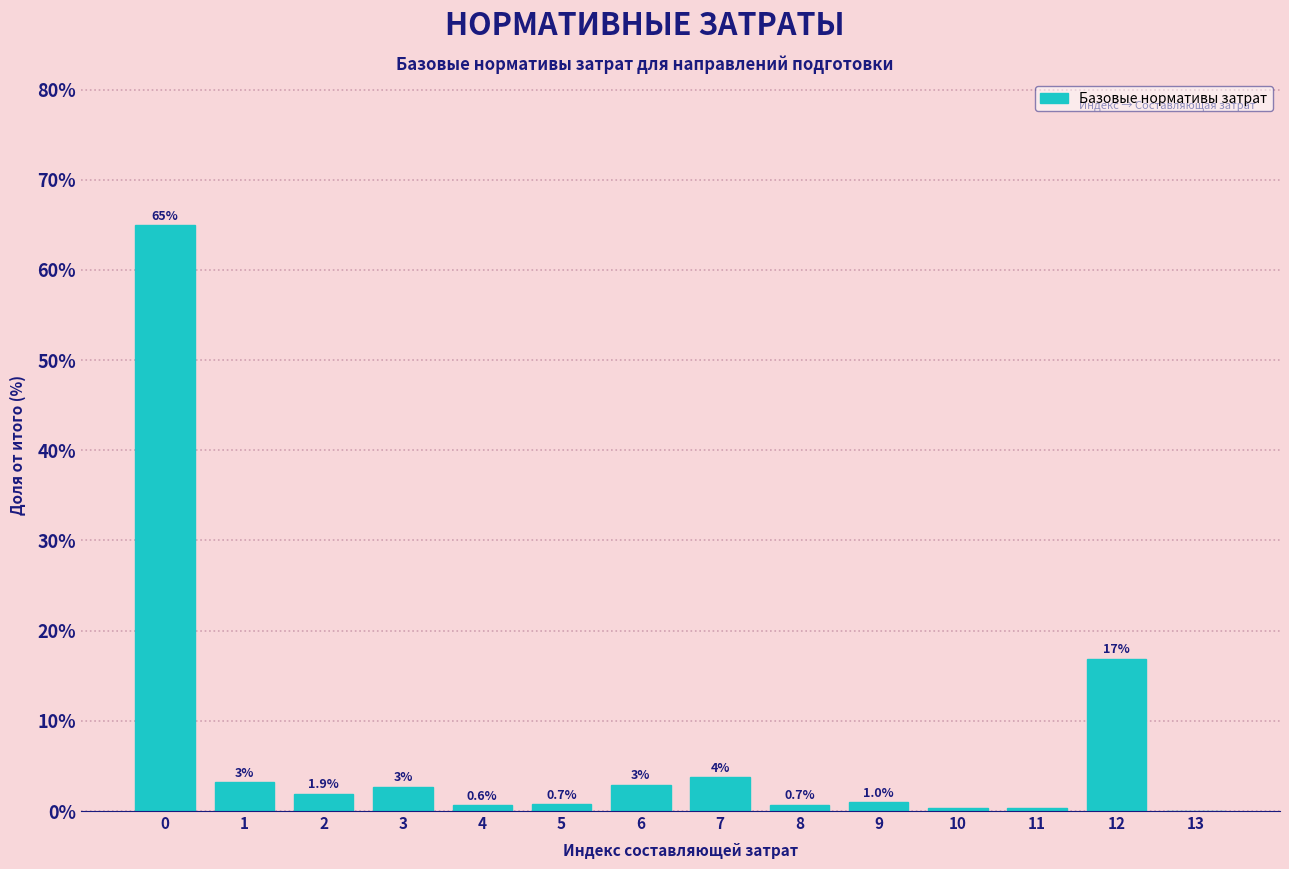

At which label is the value closest to 32?

12